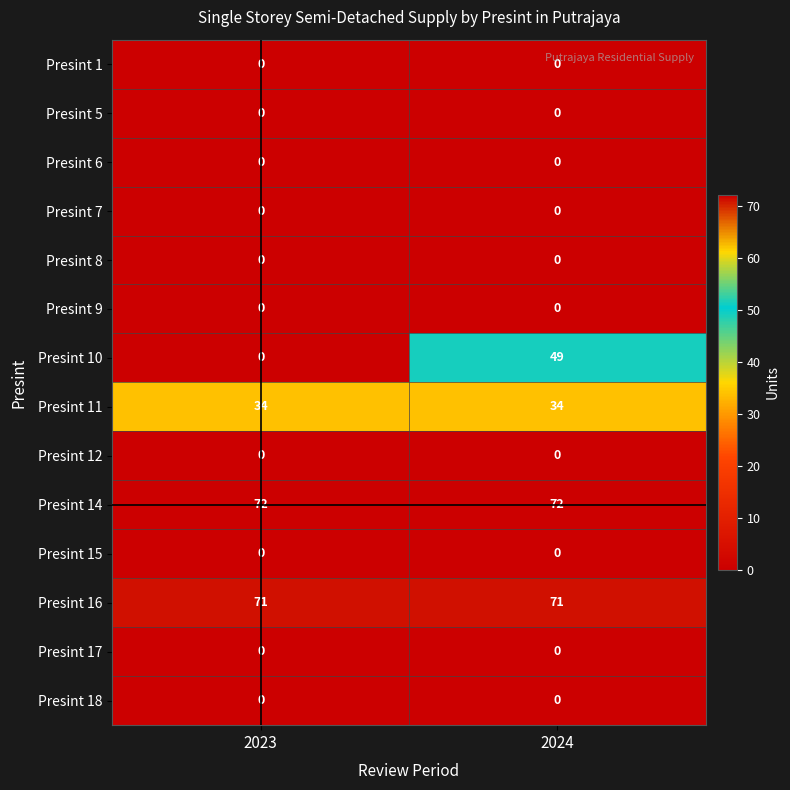

True or false: Presint 10 has a value of 49 at 2024.

True